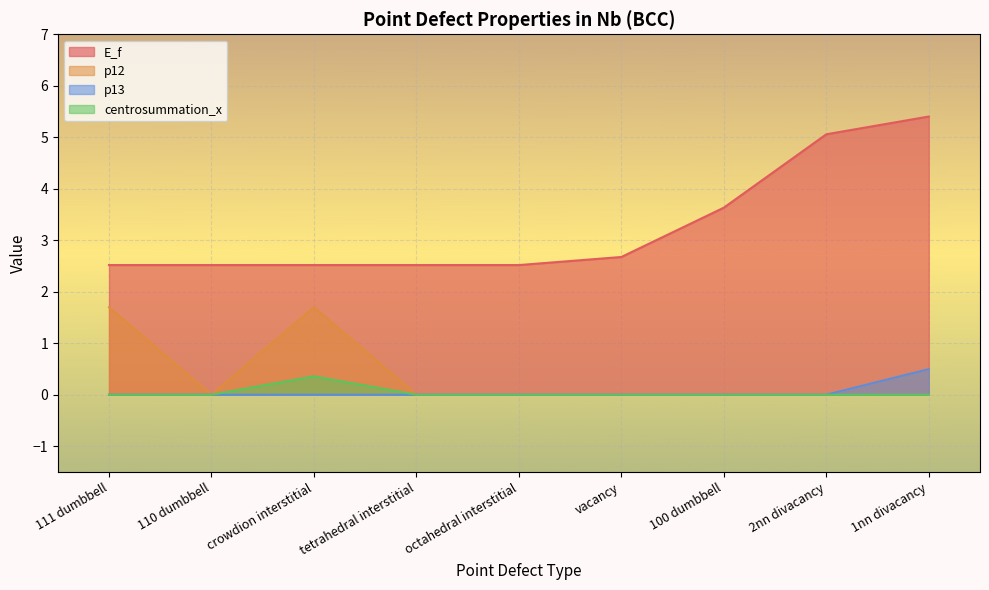

The value of p12 at 1nn divacancy is 0.3. True or false?

False